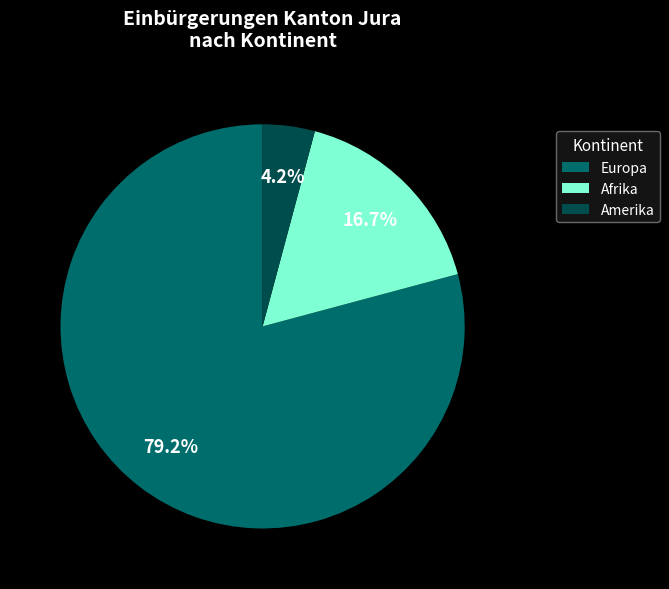

Is it true that Amerika is 4% of the pie?

True